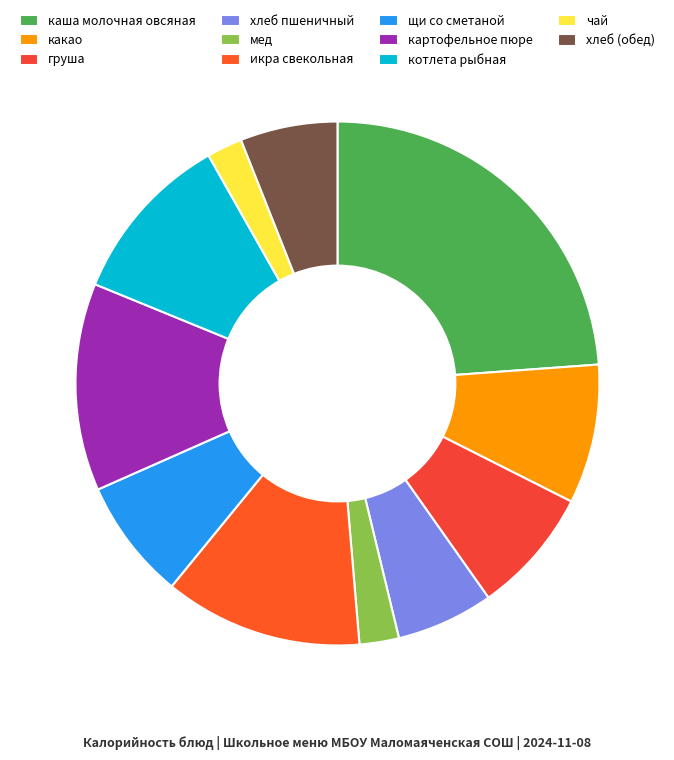

Does any single category account for the majority?

No